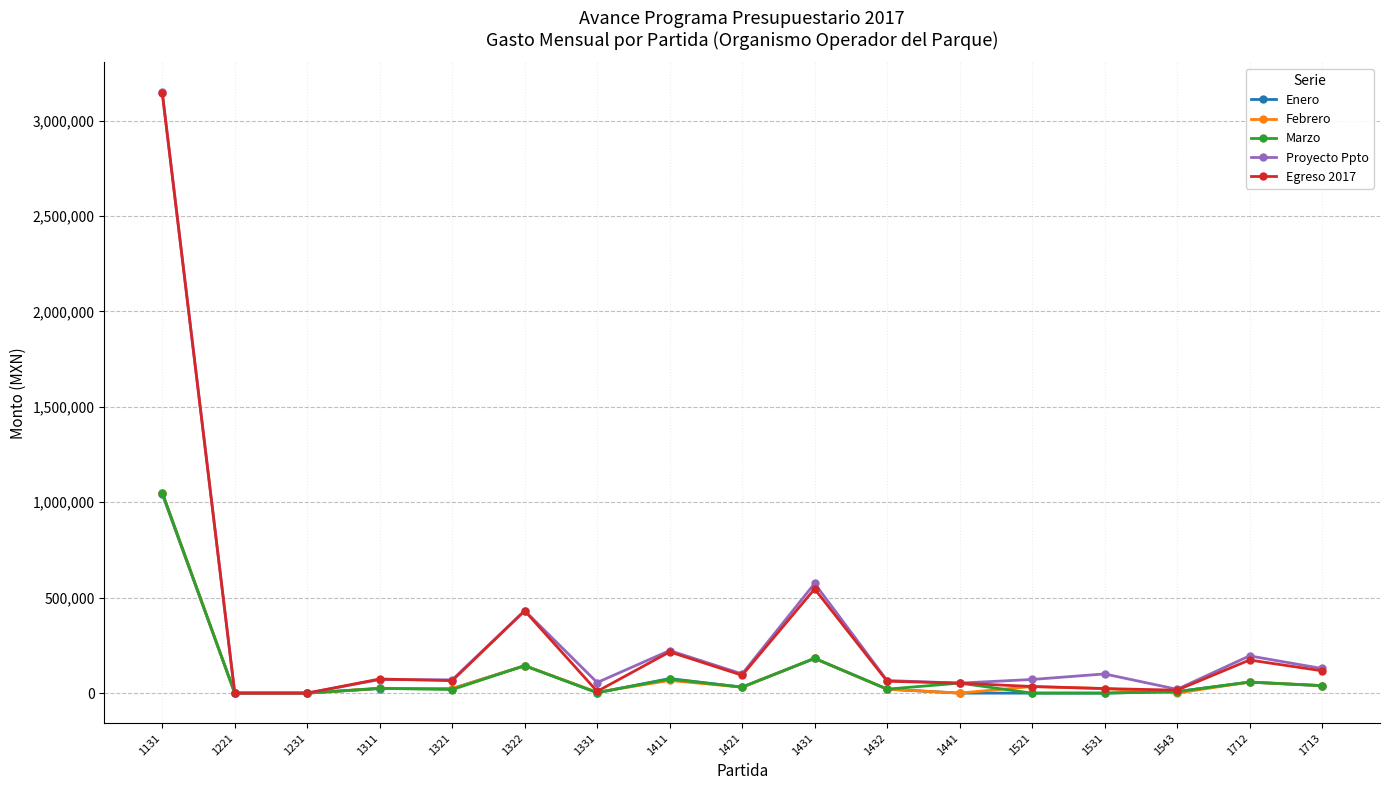

At which label is Enero closest to 521632?

1431